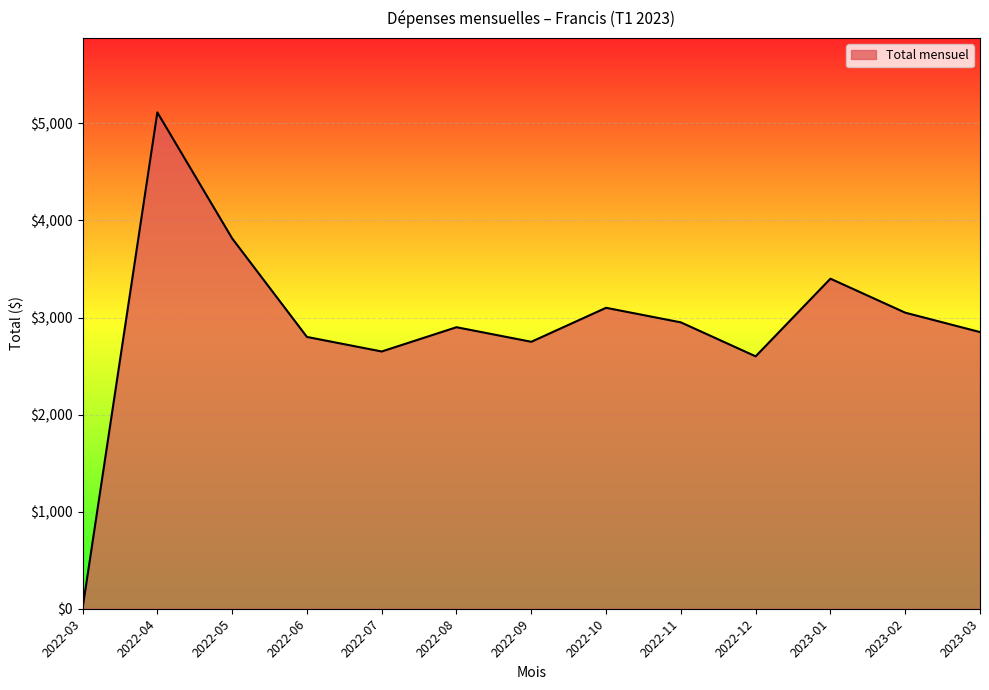

What is the difference between the maximum and minimum values?

5108.8